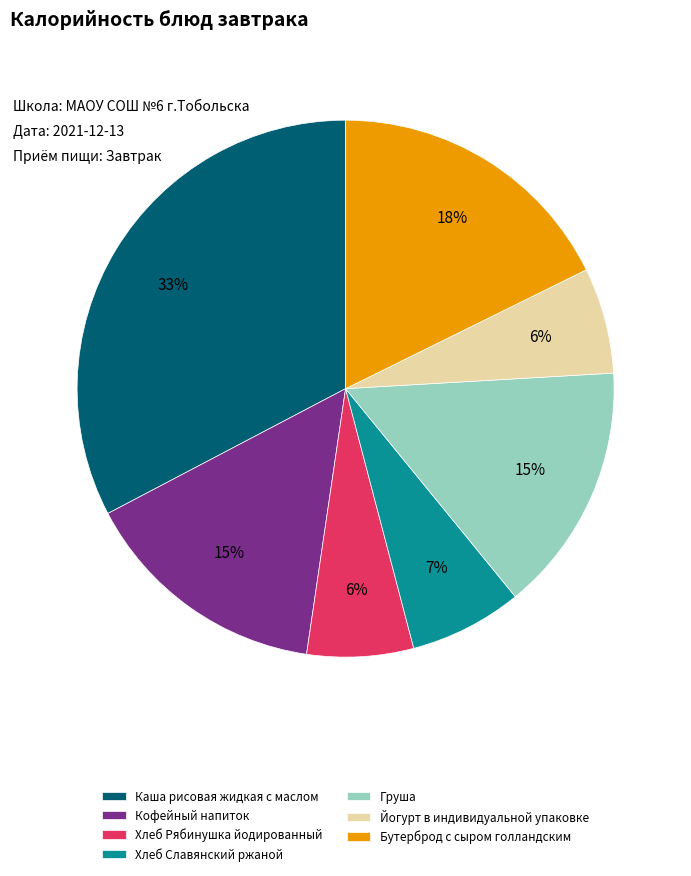

To the nearest percent, what portion does Йогурт в индивидуальной упаковке represent?

6%